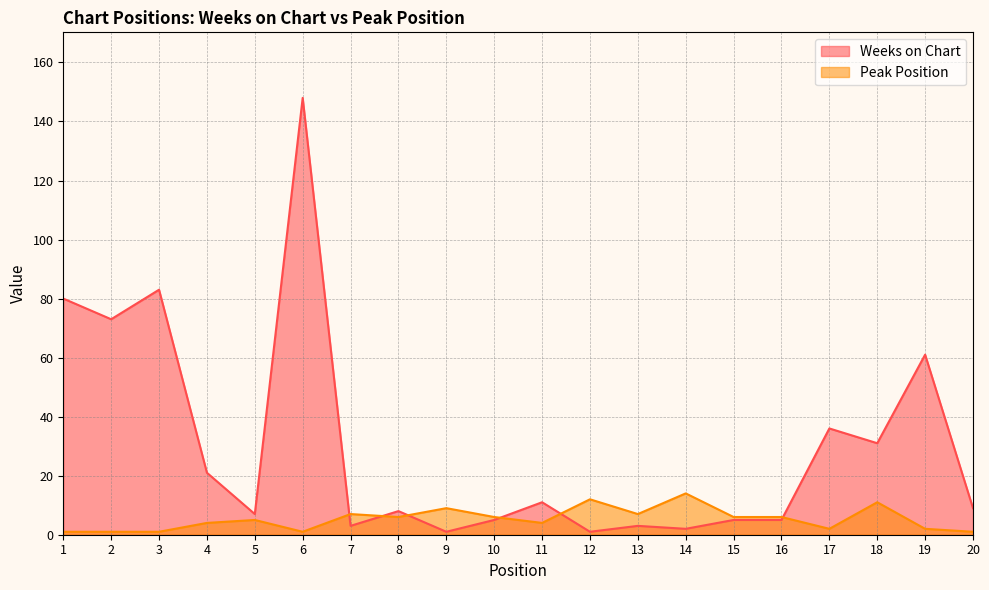

How many distinct data groups are displayed?

2